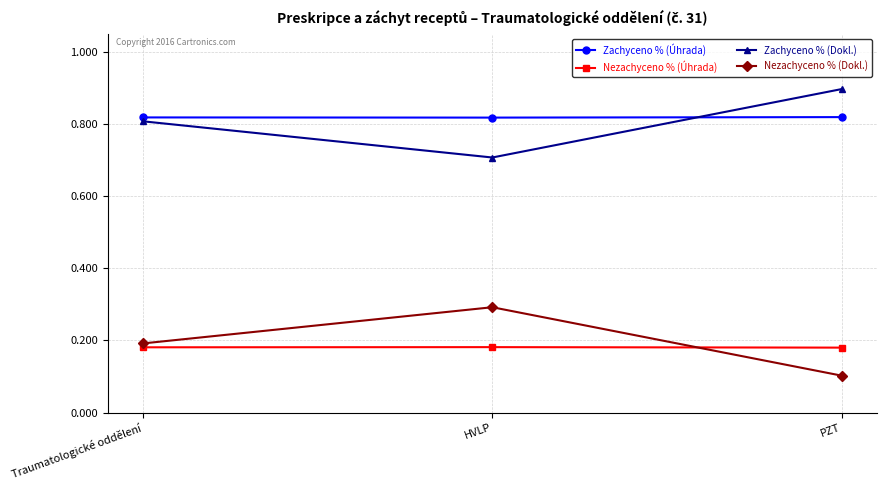

What is the value of the Zachyceno % (Dokl.) point at the 3rd from the left?

0.9